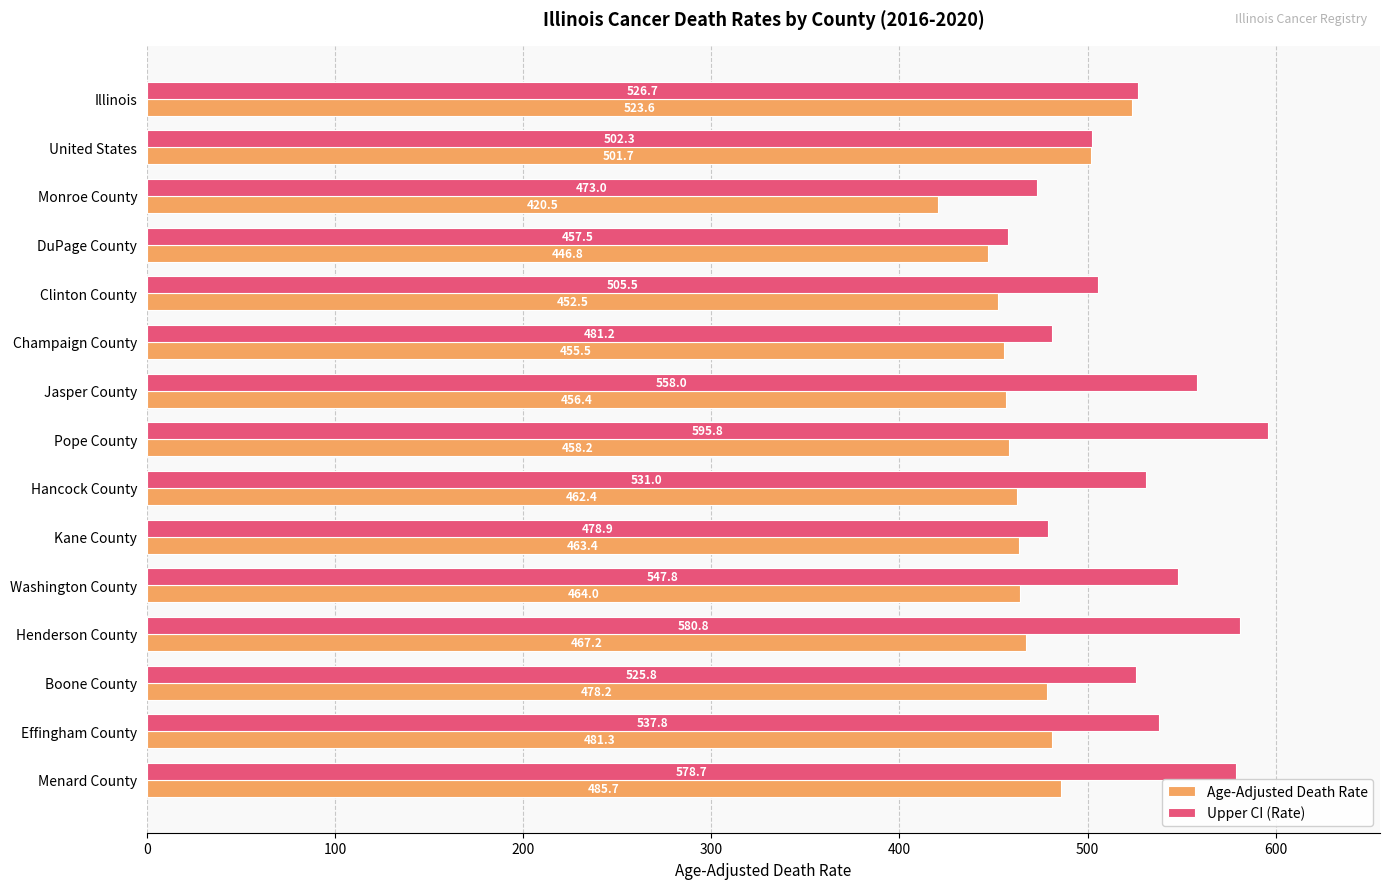

How many series are shown in this chart?

2